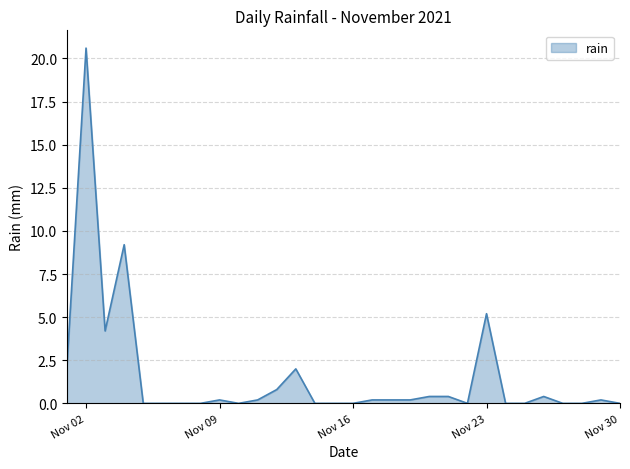

What is the greatest value displayed?

20.6